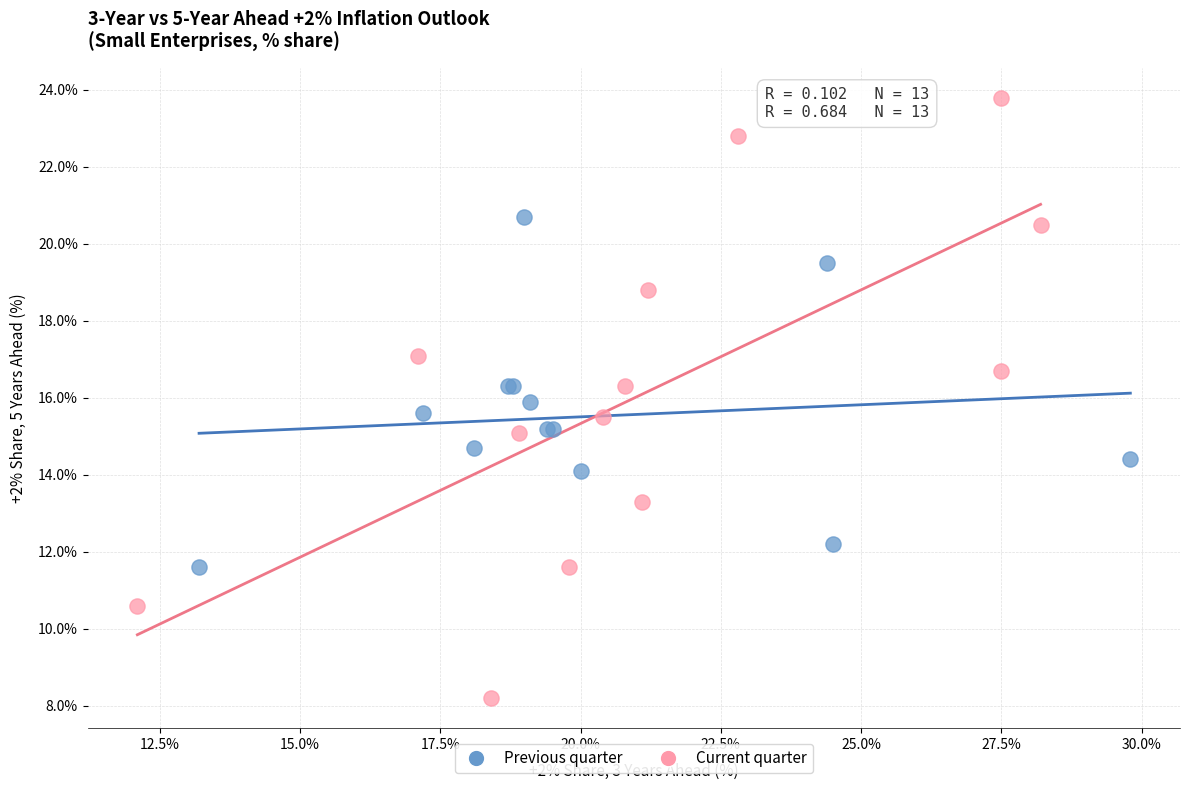

What are all the series names shown in the legend?

Previous quarter, Current quarter